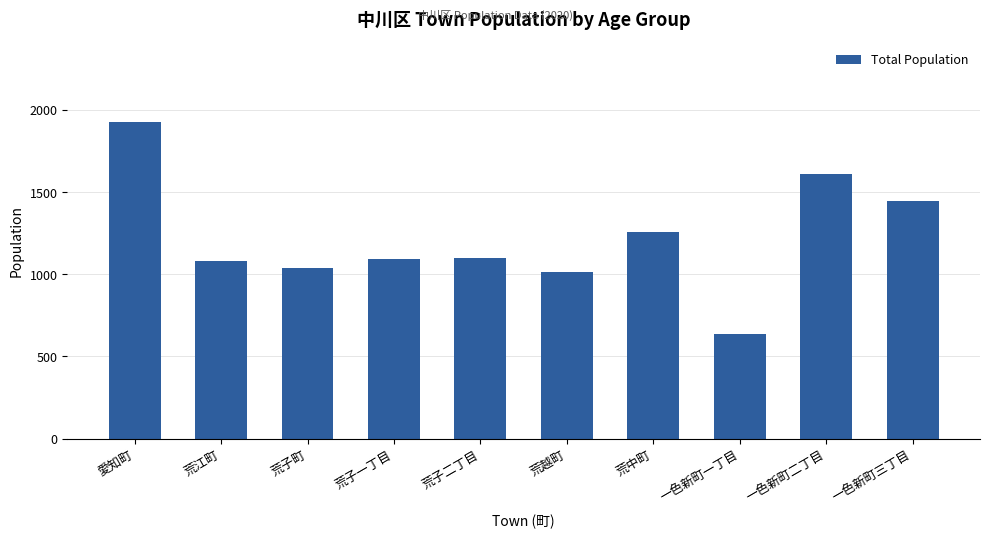

The chart shows a value of 1040 at 荒子町. True or false?

True